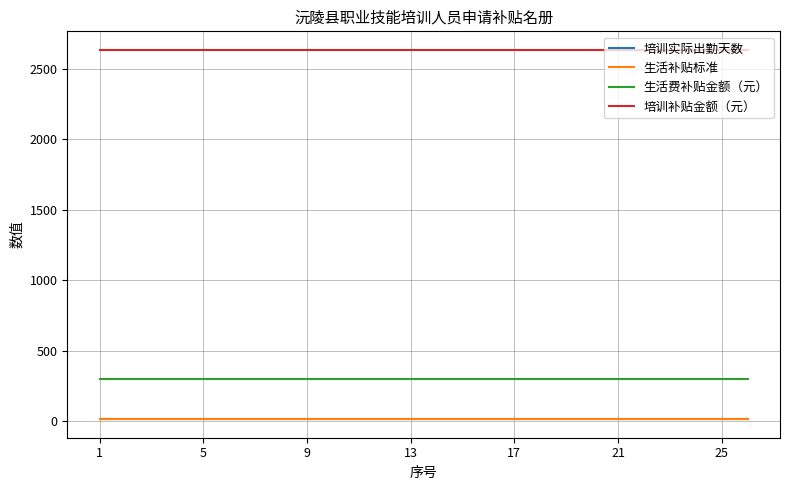

What is the highest value of the 培训补贴金额（元） series?

2635